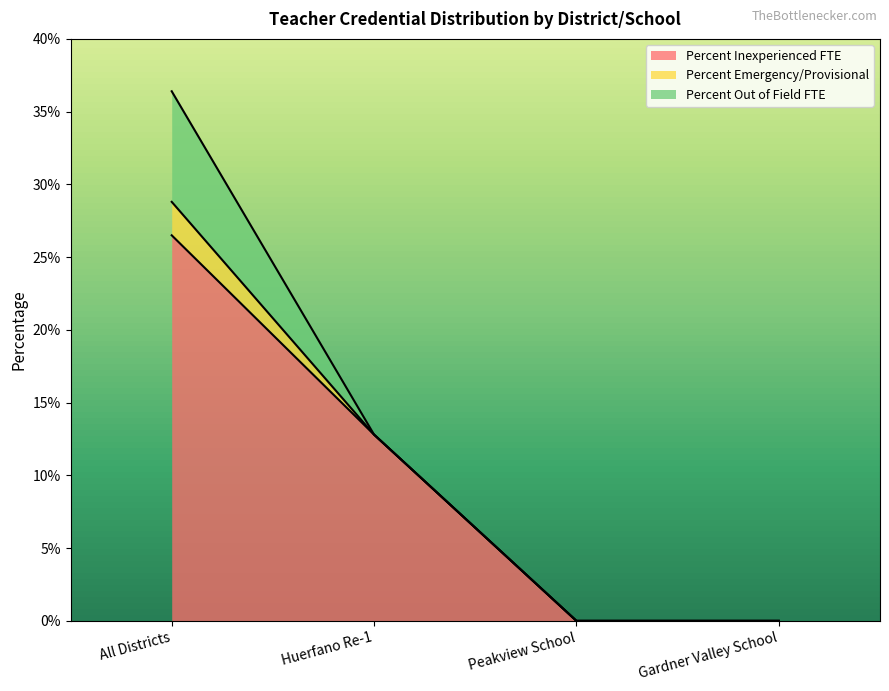

Which series has the widest spread of values?

Percent Inexperienced FTE